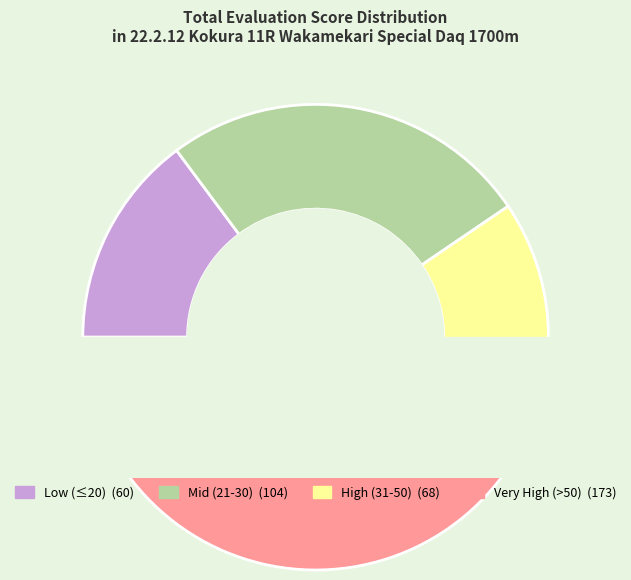

Is there a majority slice in this chart?

No